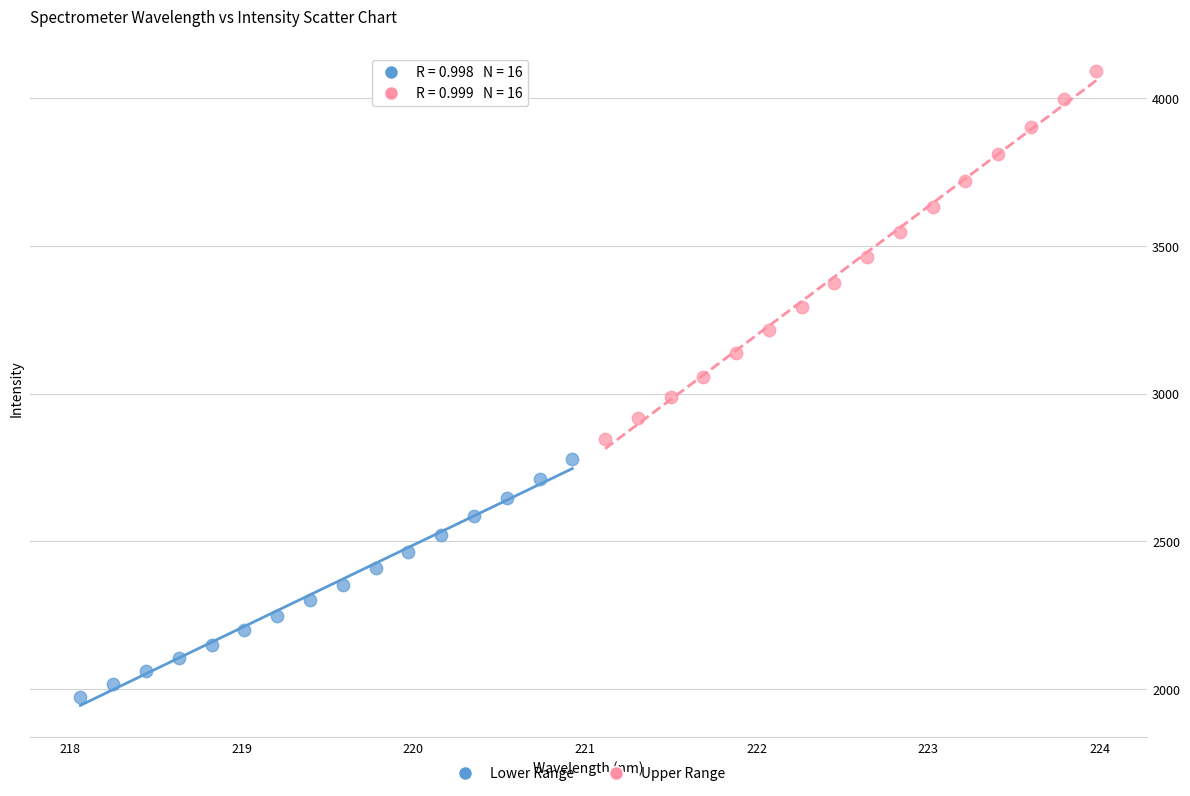

What are all the series names shown in the legend?

Lower Range, Upper Range